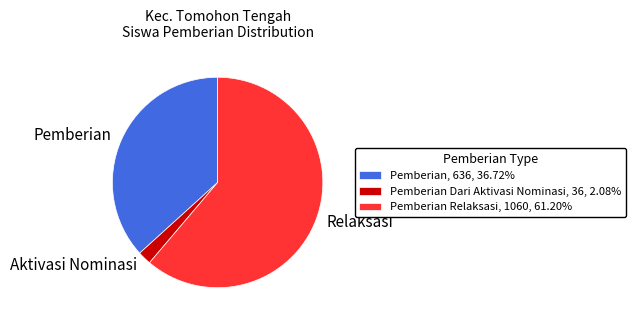

Does any single category account for the majority?

Yes